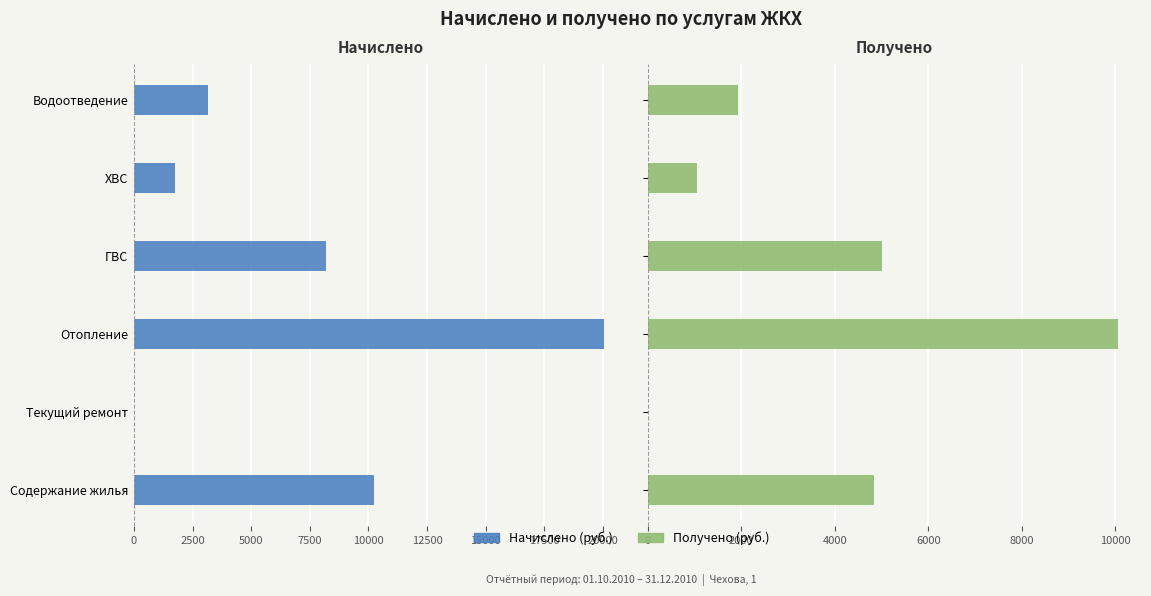

Reading left to right, extract all data points from this chart.

Начислено: 10246.6	0.0	20073.3	8172.0	1727.3	3161.9
Получено: 4832.1	0.0	10056.3	5002.9	1057.5	1935.7